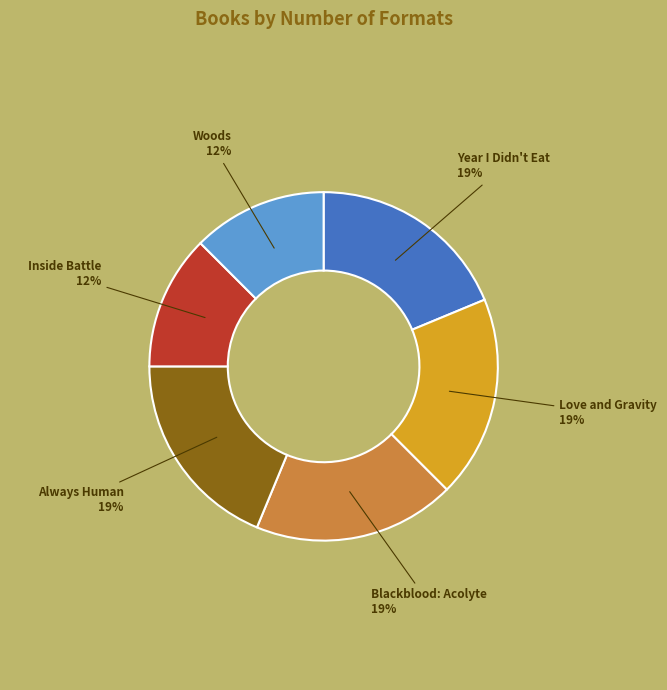

Is there any slice that represents more than half of the pie?

No